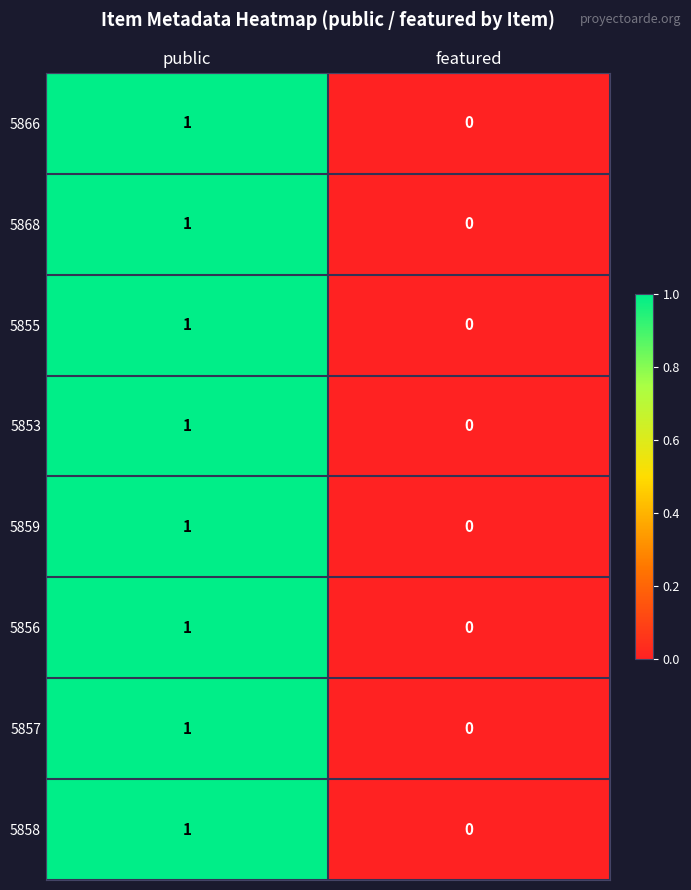

The value of 5866 at featured is 0. True or false?

True